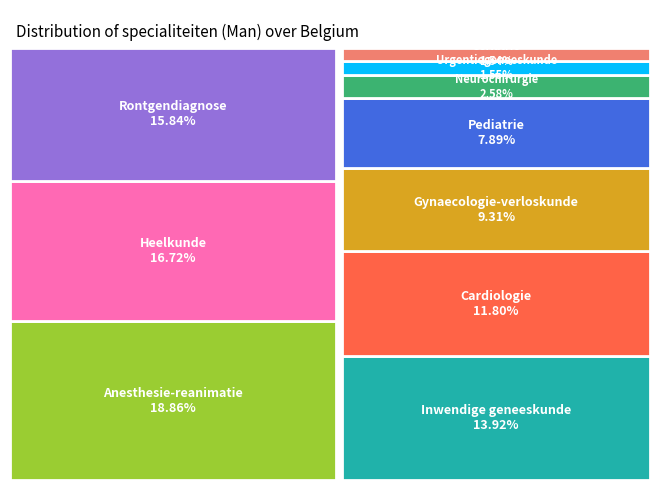

What portion of the pie excludes Cardiologie?

88.2%